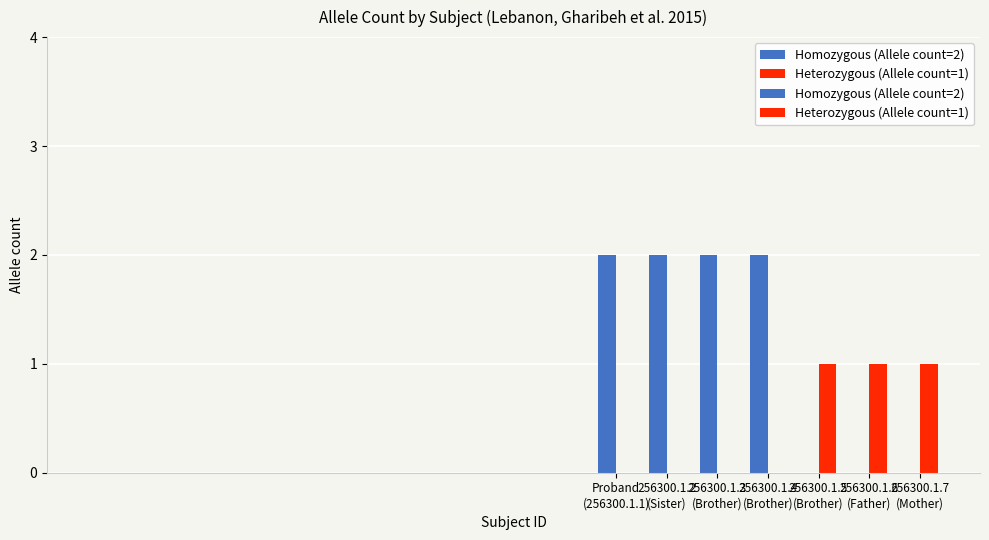

What is the spread (max minus min) of values at 256300.1.3
(Brother)?

1